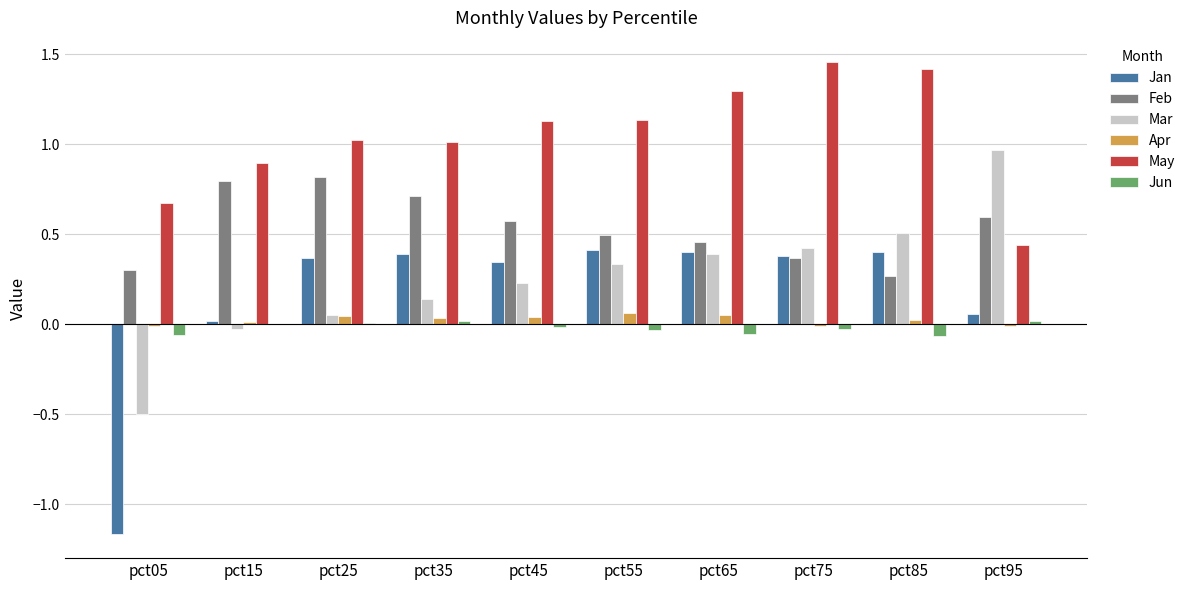

True or false: Jan has a value of 0.6 at pct75.

False